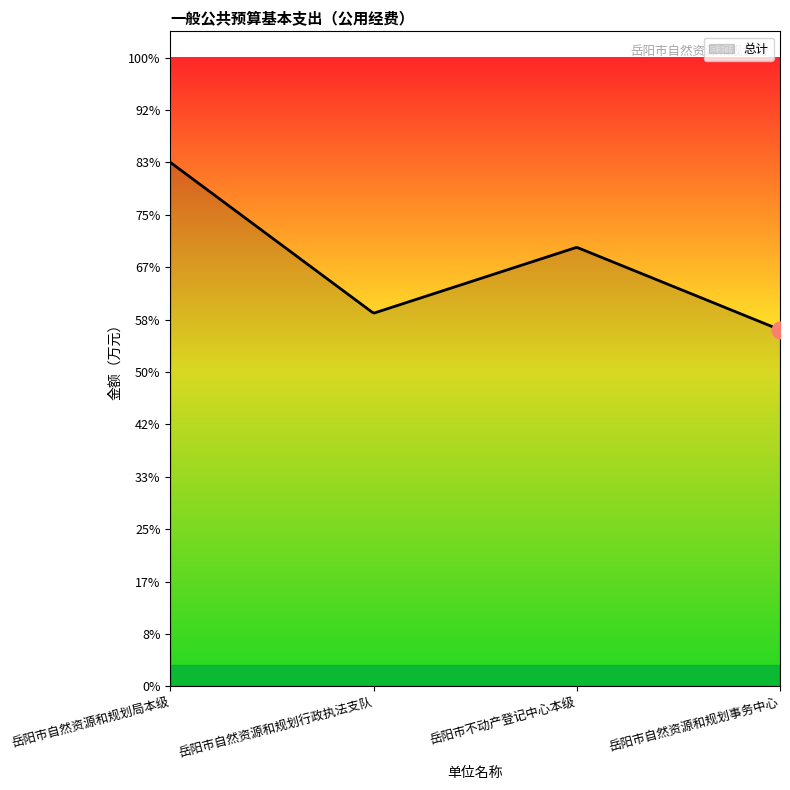

At which label is the value closest to 141?

岳阳市不动产登记中心本级